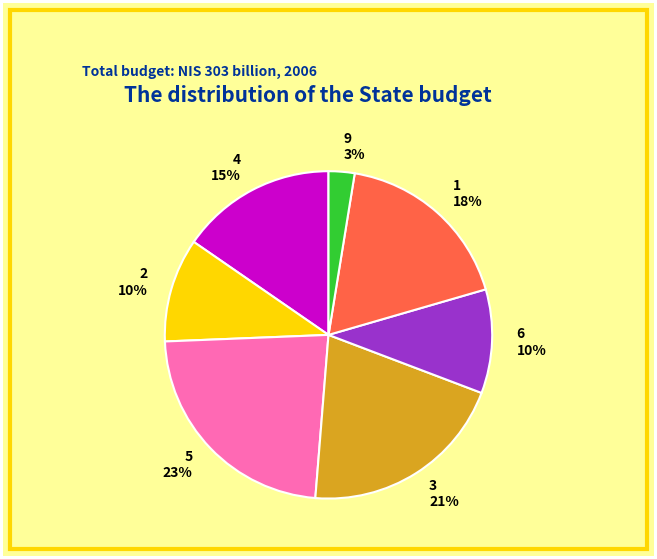

Which has a higher value, 5 or 3?

5